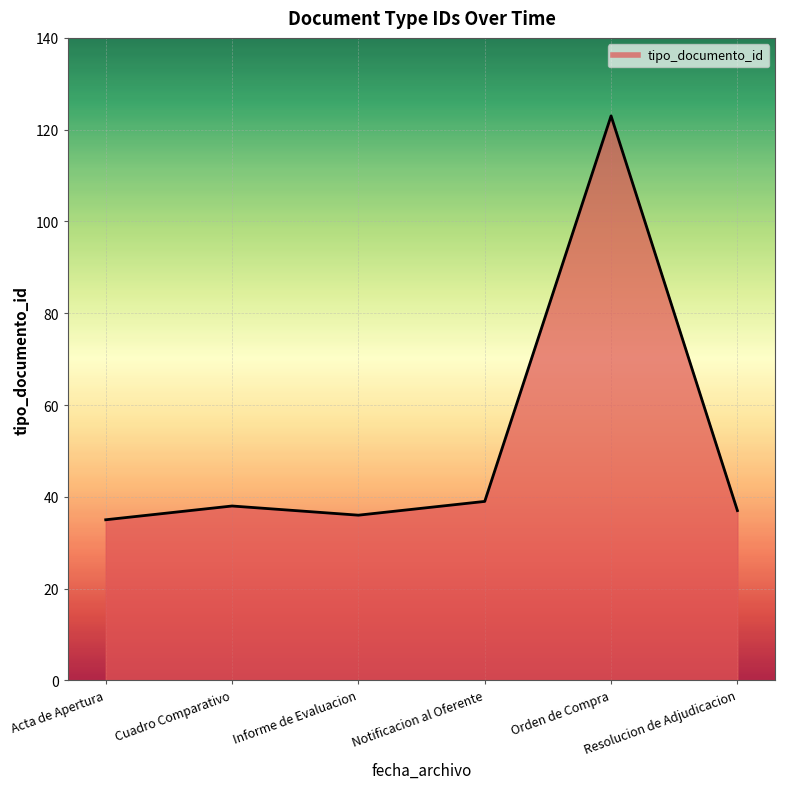

The value at Notificacion al Oferente is 39. True or false?

True